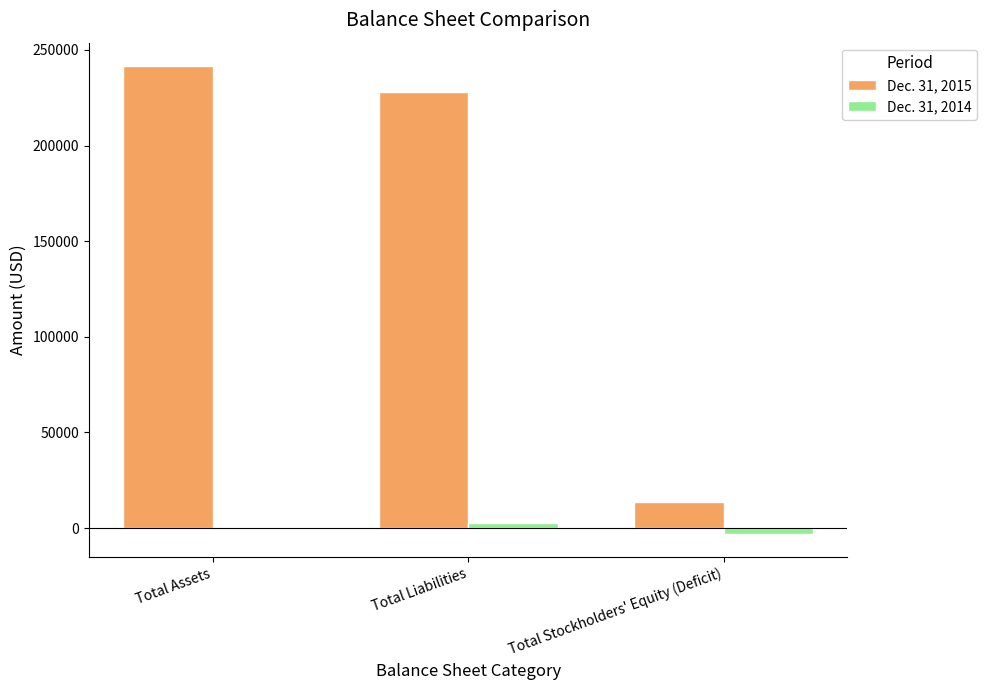

True or false: Dec. 31, 2015 has a value of 13540 at Total Stockholders' Equity (Deficit).

True